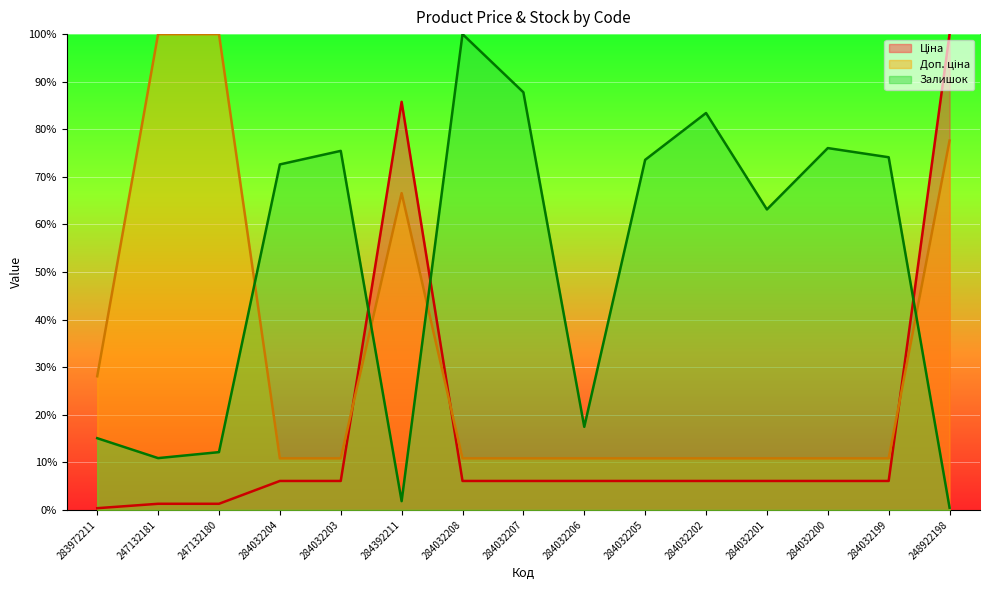

Which series ends up on top after the final intersection of Ціна (line) and Залишок (line)?

Ціна (line)